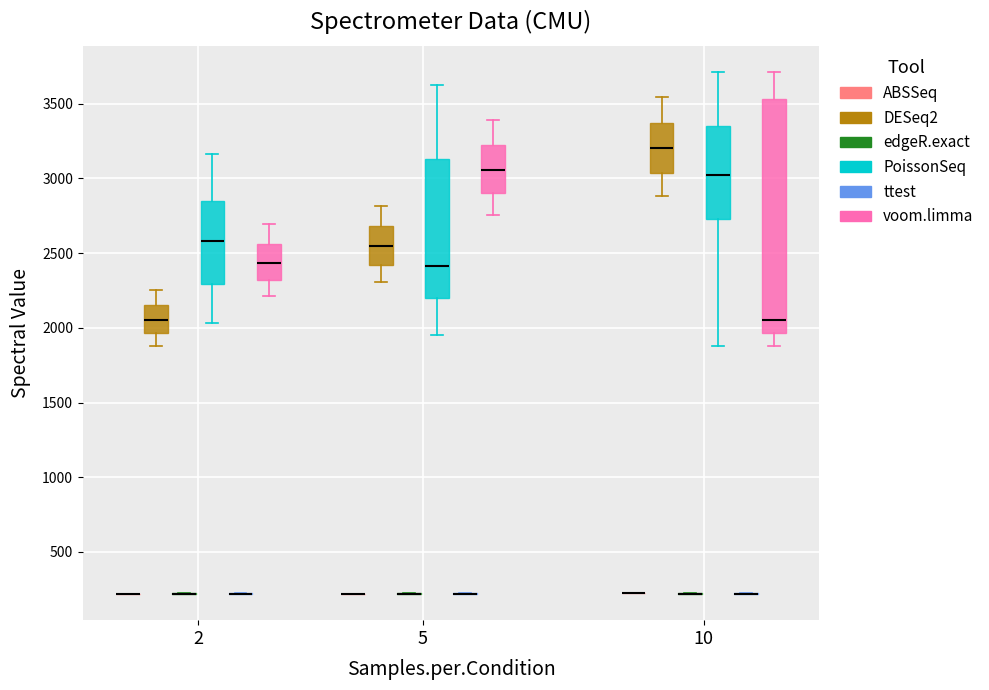

Where is the lower edge of the box for 5 (PoissonSeq) on the y-axis? The values are not printed on the chart, so give them approximately, as read against the axis.

2200